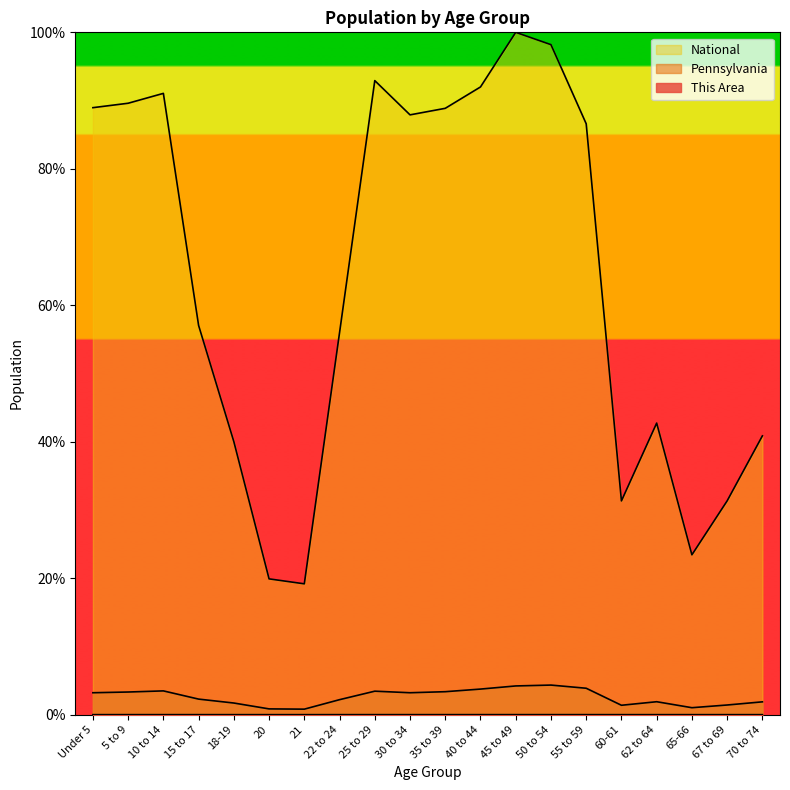

Where is Pennsylvania nearest to the value 2?

62 to 64